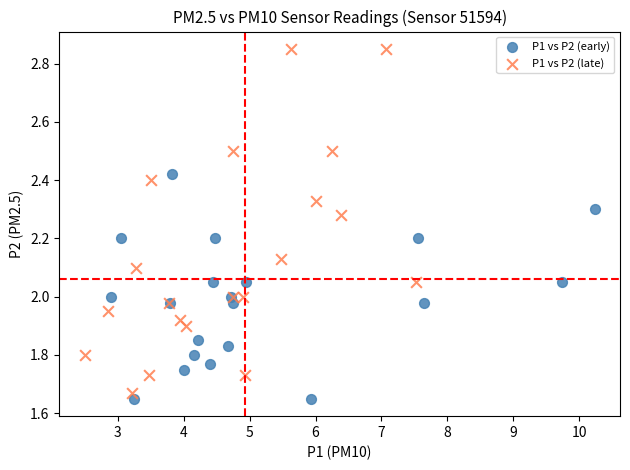

What are all the series names shown in the legend?

P1 vs P2 (early), P1 vs P2 (late)